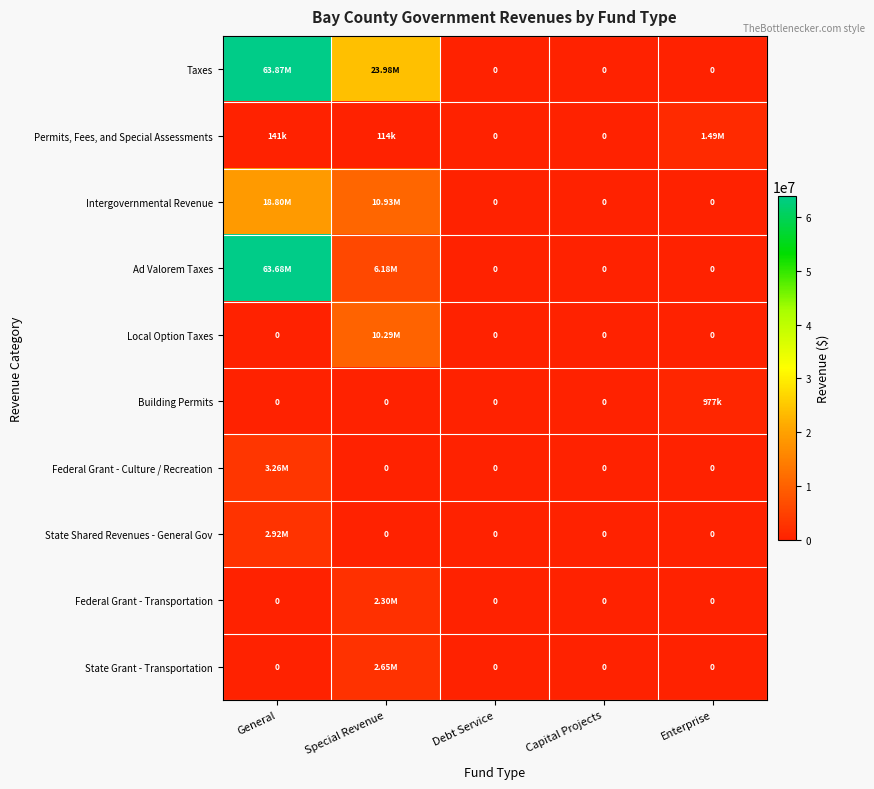

Which series has the widest spread of values?

Taxes